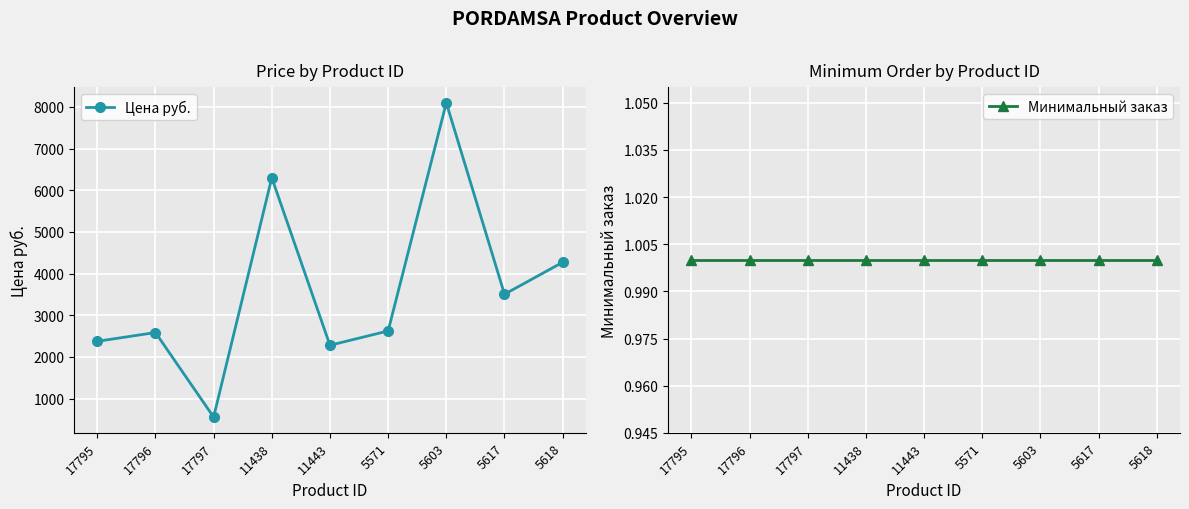

Which series has the largest range (max minus min)?

Цена руб.